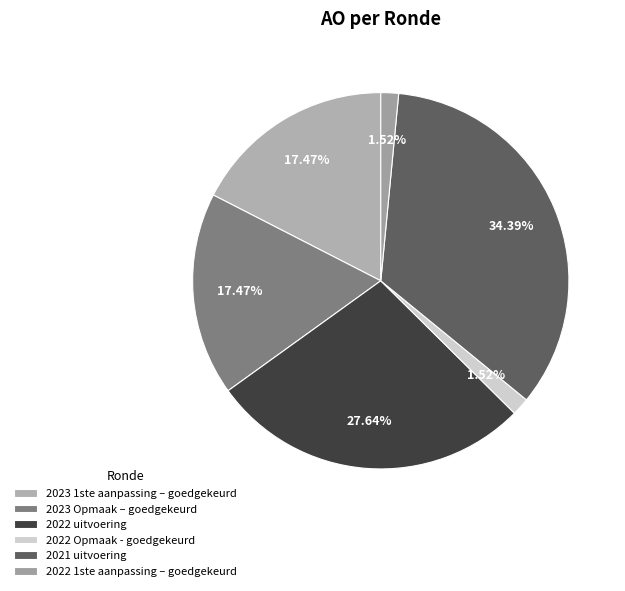

To the nearest percent, what is the difference between the 2021 uitvoering and 2023 1ste aanpassing – goedgekeurd slice percentages?

17%